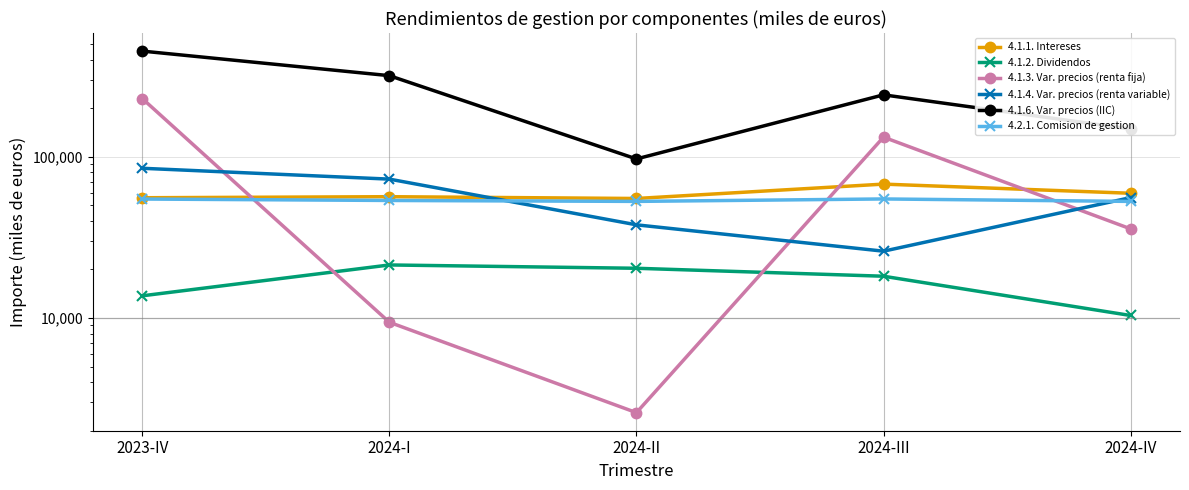

Where does the 4.1.3. Var. precios (renta fija) series first go above 35721?

2023-IV